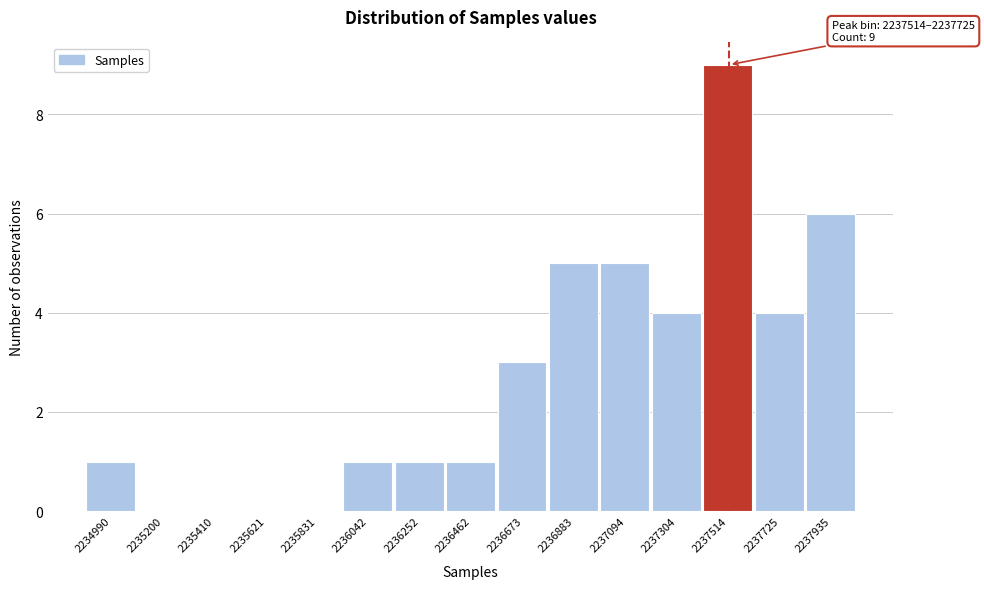

Reading left to right, what are all the values shown in this chart?

2234990=1	2235200=0	2235410=0	2235621=0	2235831=0	2236042=1	2236252=1	2236462=1	2236673=3	2236883=5	2237094=5	2237304=4	2237514=9	2237725=4	2237935=6